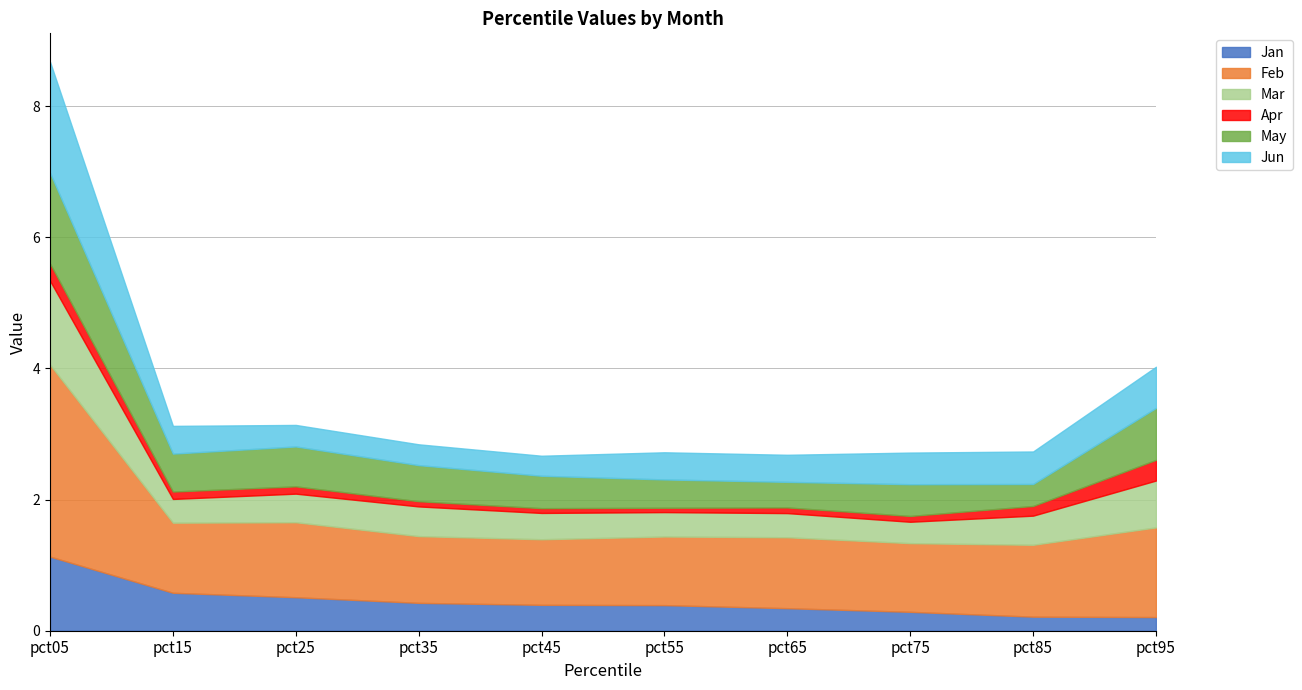

Is it true that Mar equals 0.1 at pct55?

False